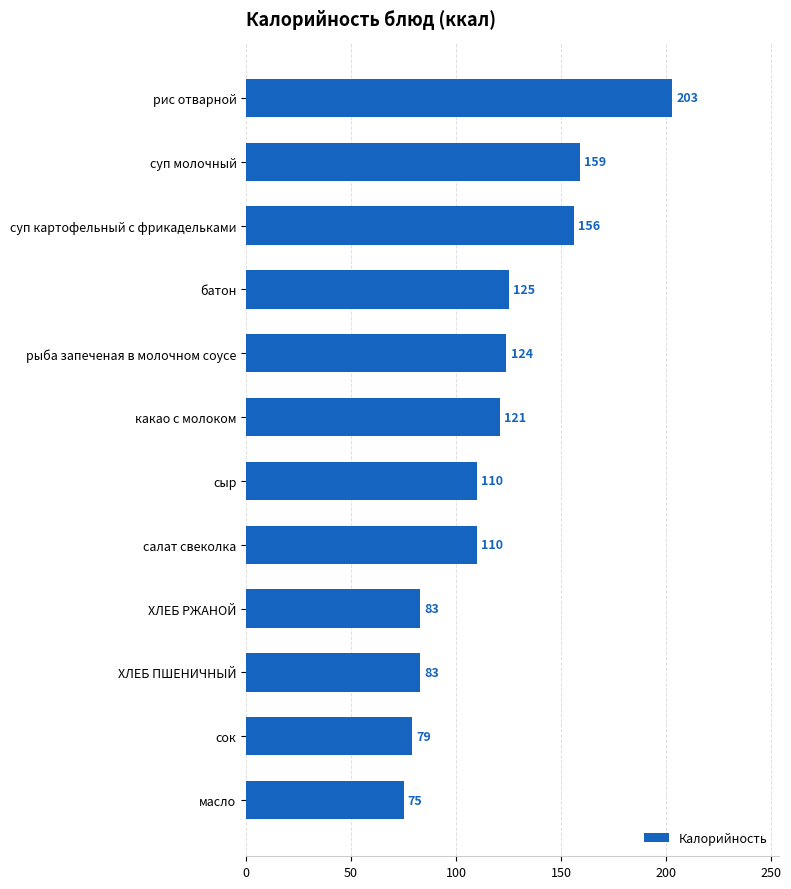

What is the label of the 8th bar from the top?

салат свеколка